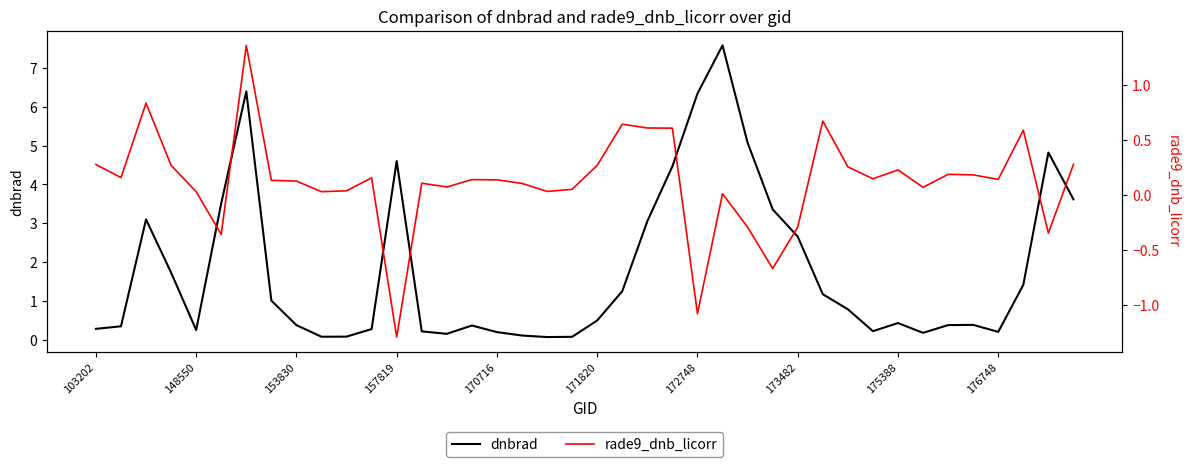

Where does the rade9_dnb_licorr series first go above 0?

103202